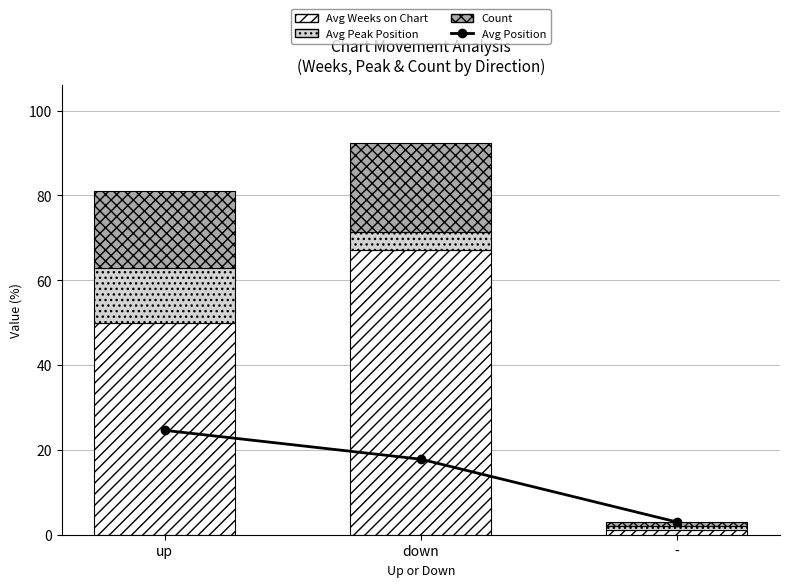

Reading left to right, what are all the values shown in this chart?

Avg Position: up=24.6	down=17.8	-=3.0
Avg Weeks on Chart: up=49.9	down=67.0	-=1.0
Avg Peak Position: up=13.1	down=4.2	-=1.0
Count: up=18.0	down=21.0	-=1.0